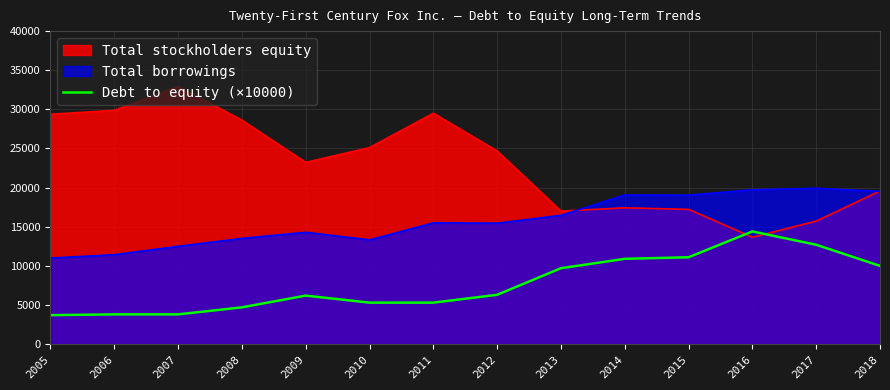

The Total borrowings series shows 5021.0 at 2017. True or false?

False